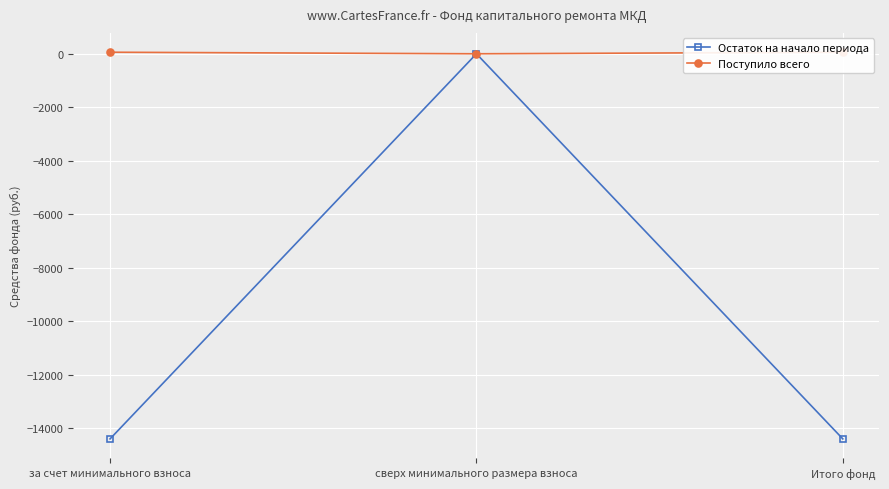

Rank the series by their maximum value, from highest to lowest.

Поступило всего, Остаток на начало периода